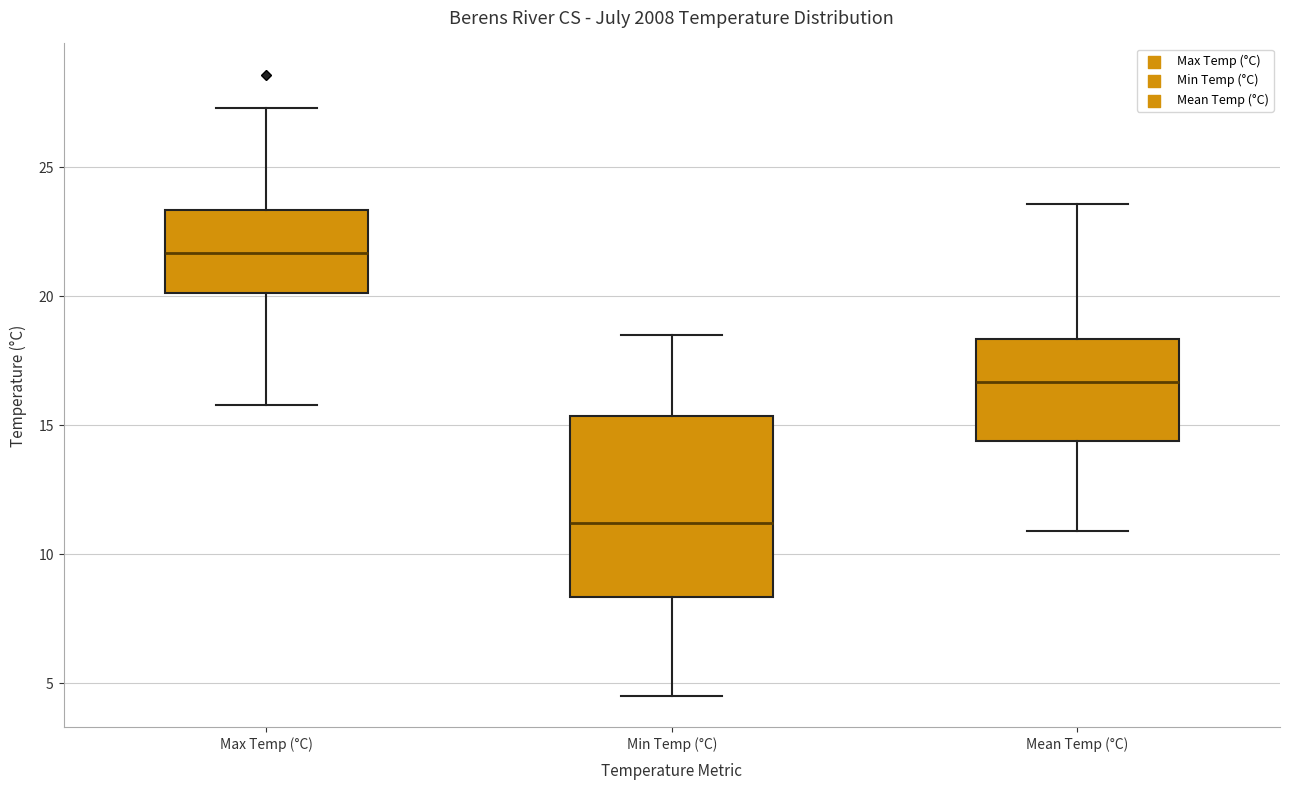

Which box is the tallest, from its lower edge to its upper edge?

Min Temp (°C)